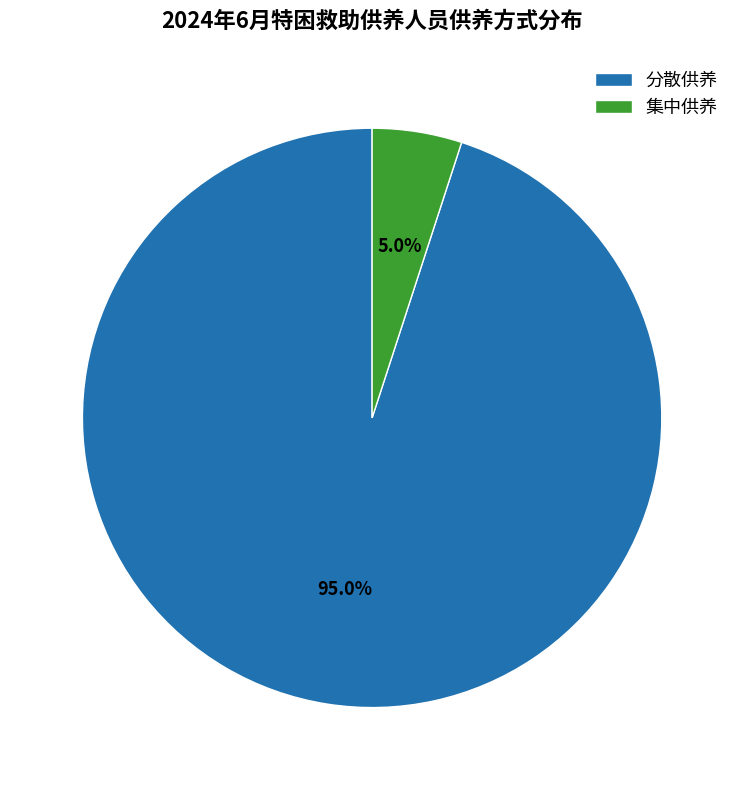

True or false: 分散供养 accounts for 95% of the total.

True